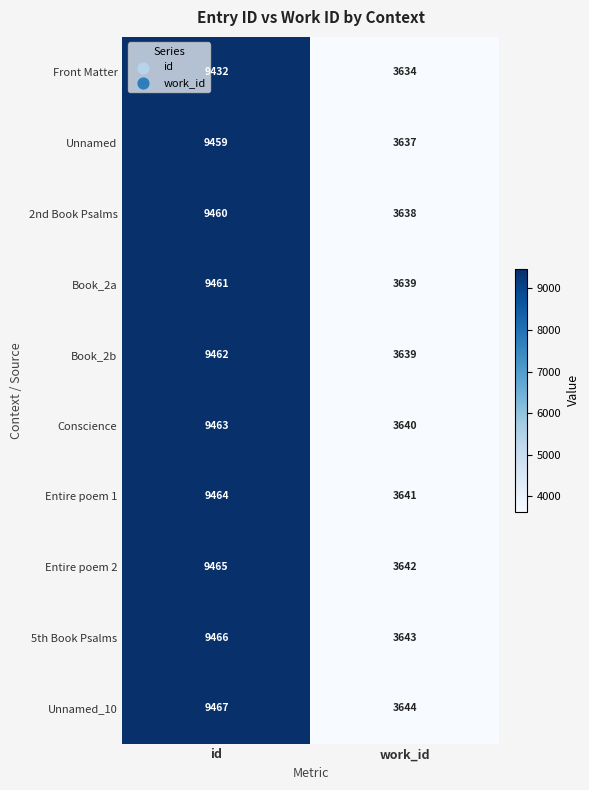

Count the number of categories in the chart.

2